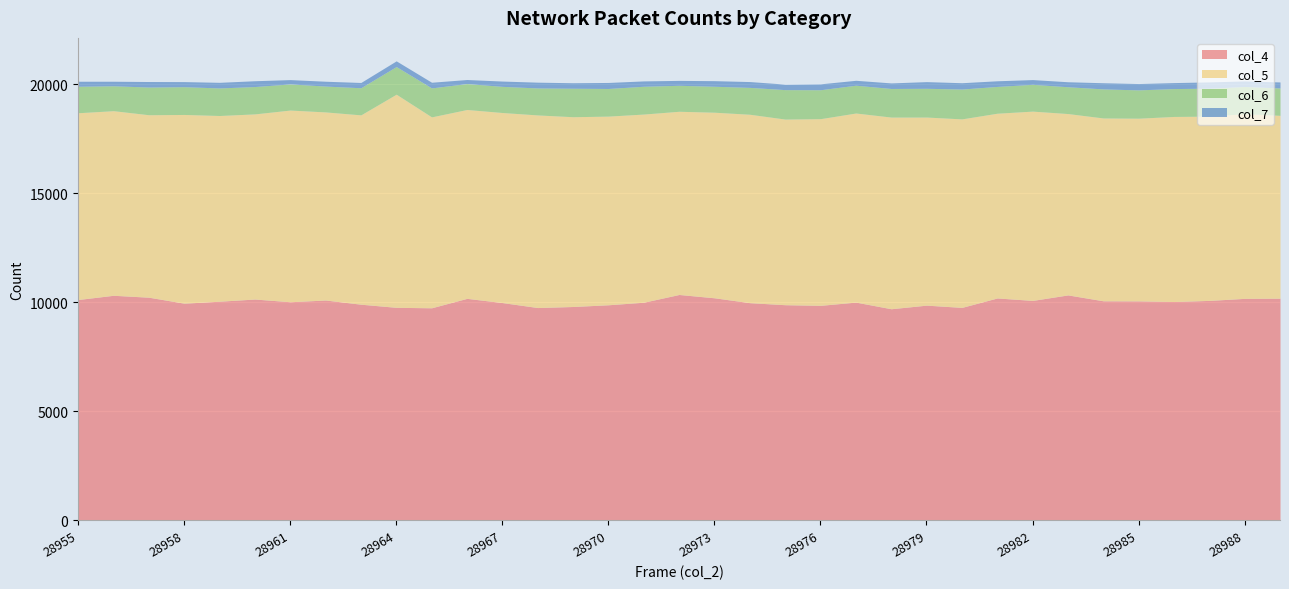

Rank the series by their maximum value, from lowest to highest.

col_7, col_6, col_5, col_4